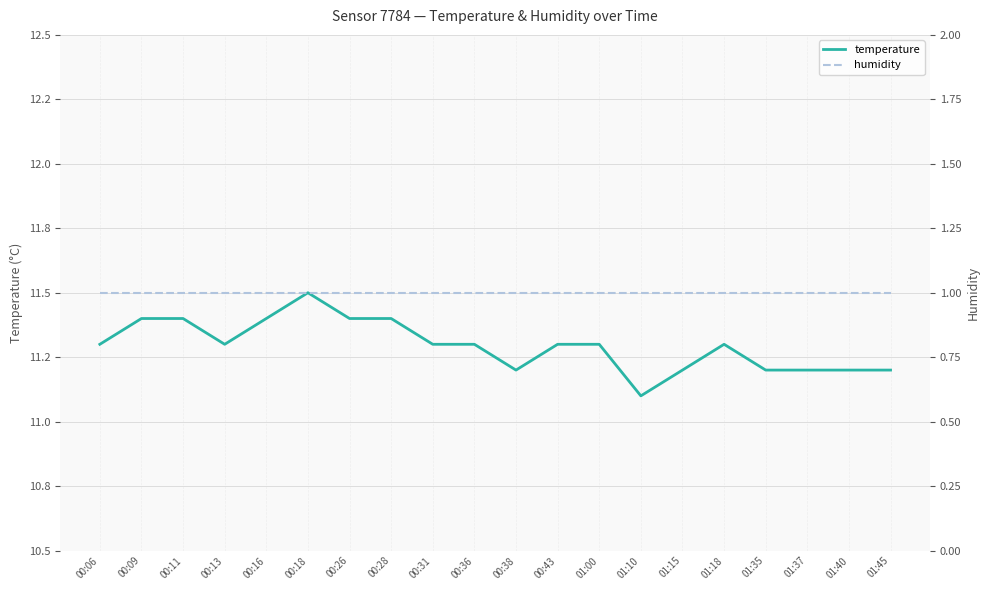

What is the lowest value of the humidity series?

1.0